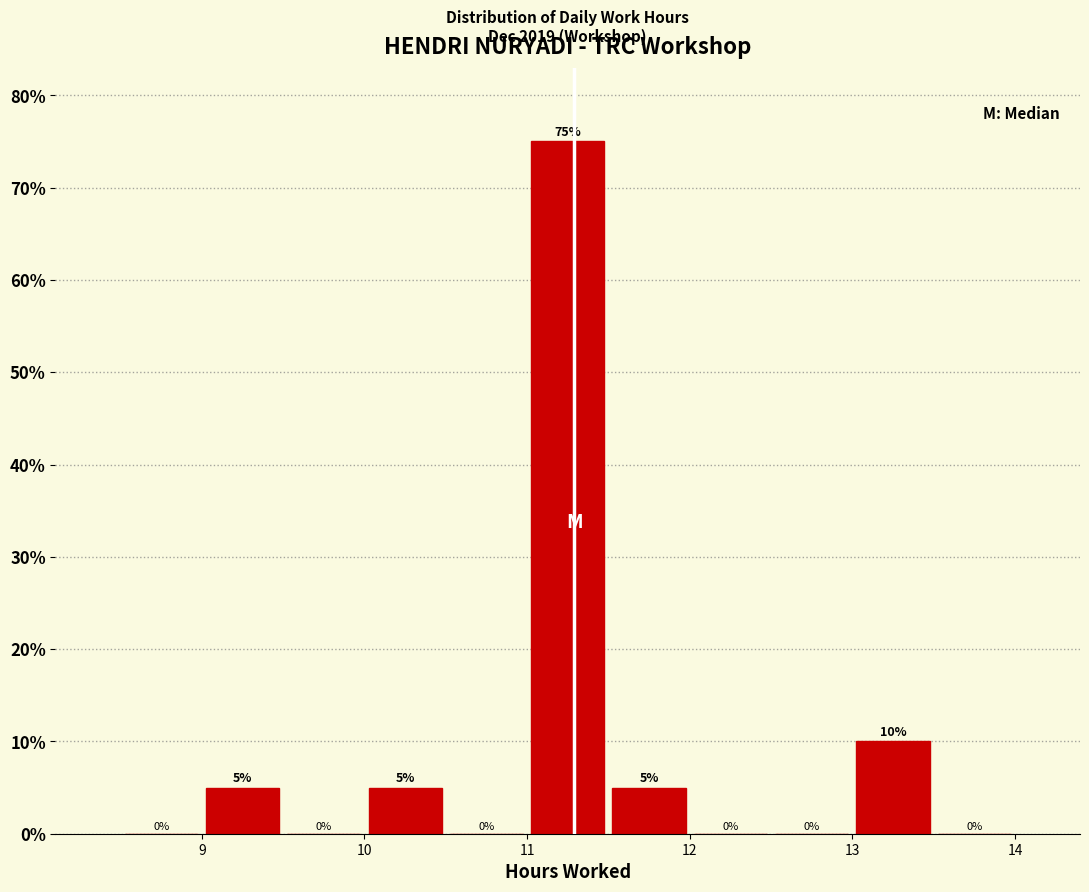

Reading left to right, transcribe this chart: for each bar, give the range it covers on the x-axis and its height.

8.5 to 9.0: 0
9.0 to 9.5: 5
9.5 to 10.0: 0
10.0 to 10.5: 5
10.5 to 11.0: 0
11.0 to 11.5: 75
11.5 to 12.0: 5
12.0 to 12.5: 0
12.5 to 13.0: 0
13.0 to 13.5: 10
13.5 to 14.0: 0